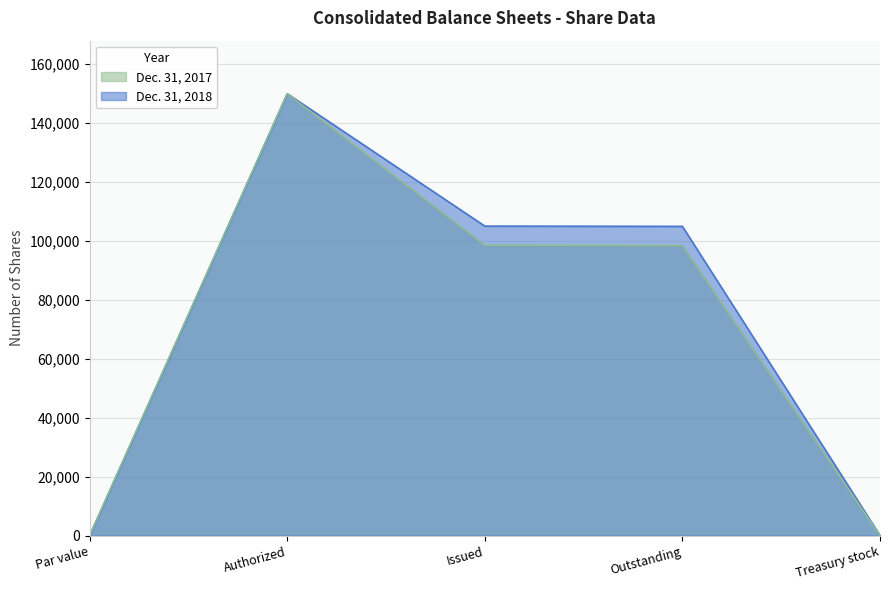

Reading left to right, what are all the values shown in this chart?

Dec. 31, 2018: 15	150000	105066	104980	86
Dec. 31, 2017: 15	150000	98544	98458	86